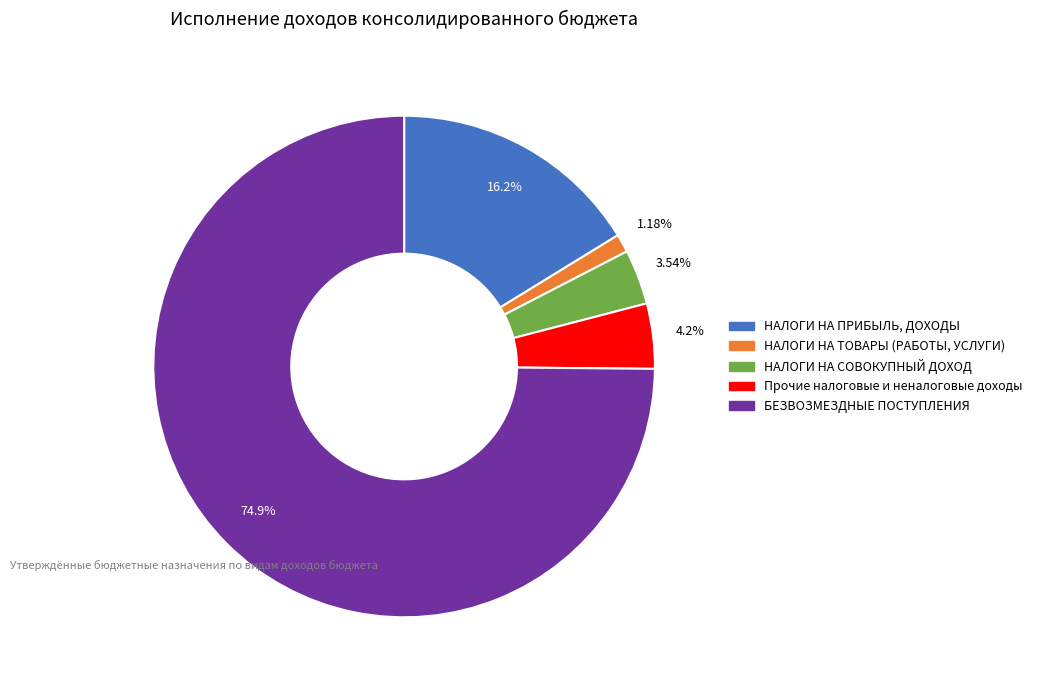

Is there any slice that represents more than half of the pie?

Yes